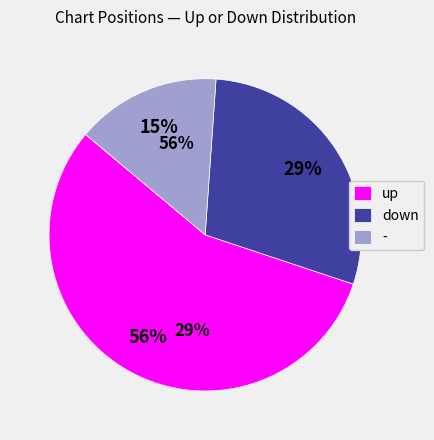

To the nearest percent, what is the combined percentage of up and -?

71%